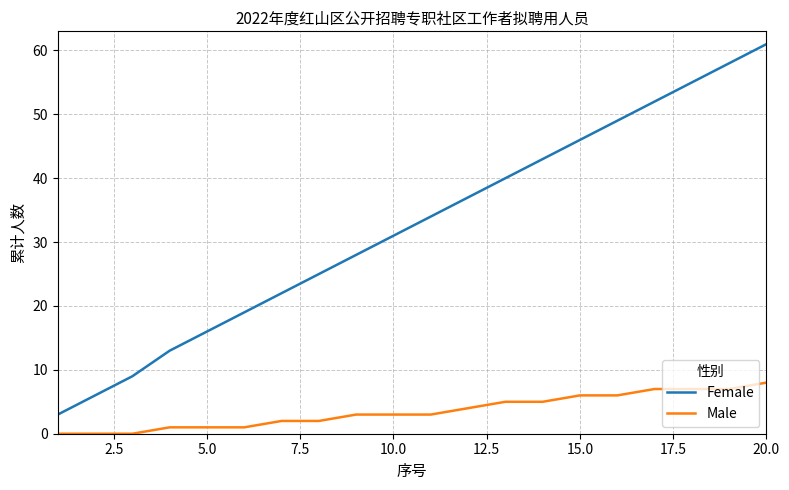

True or false: Male and Female intersect in this chart.

False